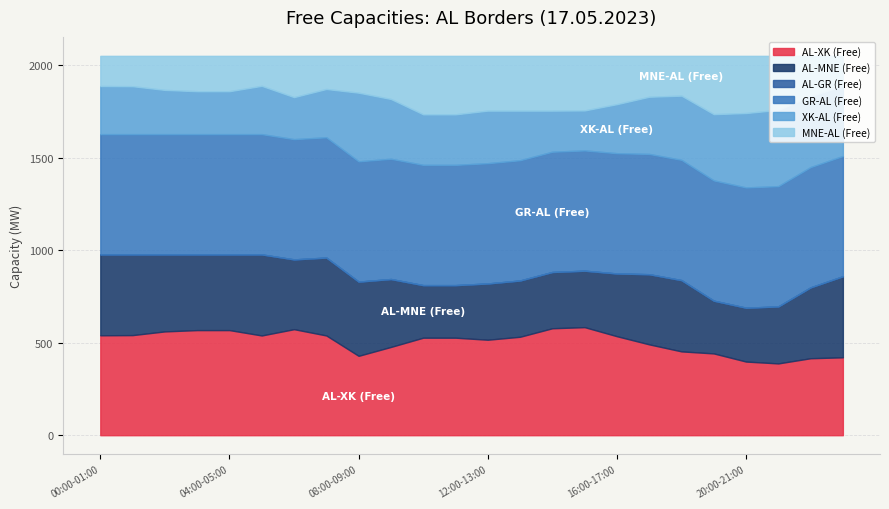

What position from the right is 03:00-04:00?

21